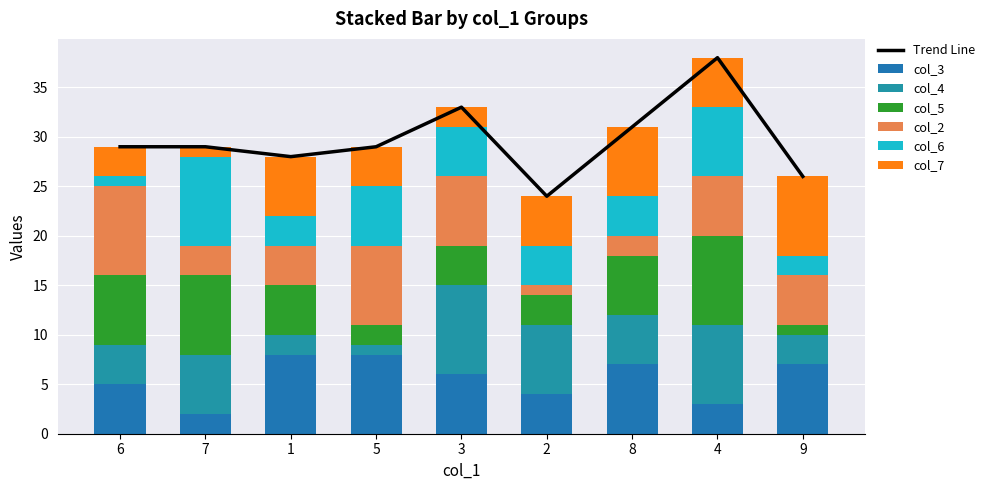

Where does the col_4 series first go above 5?

7